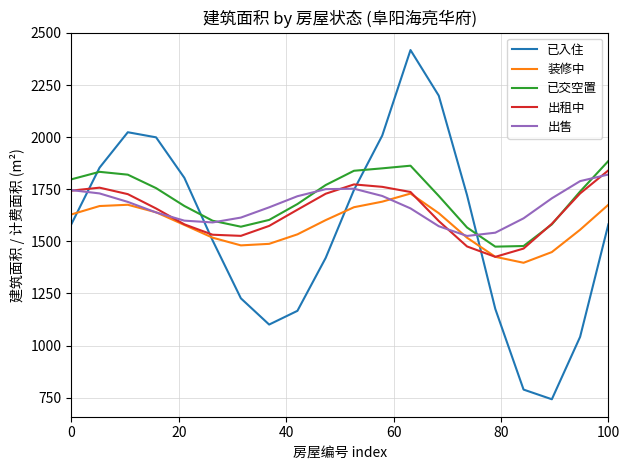

What is the sum of all 已交空置 values?

34094.6